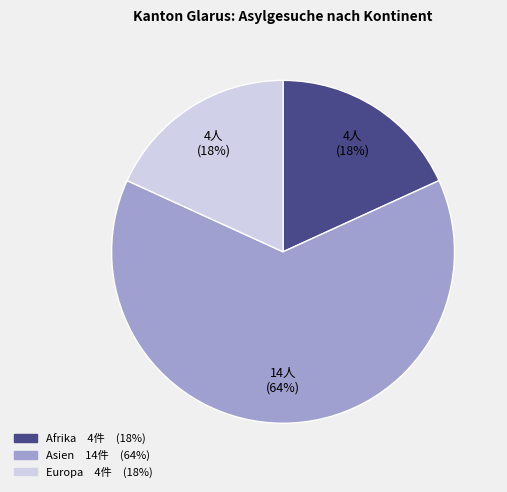

The Asien slice represents 64% of the pie. True or false?

True